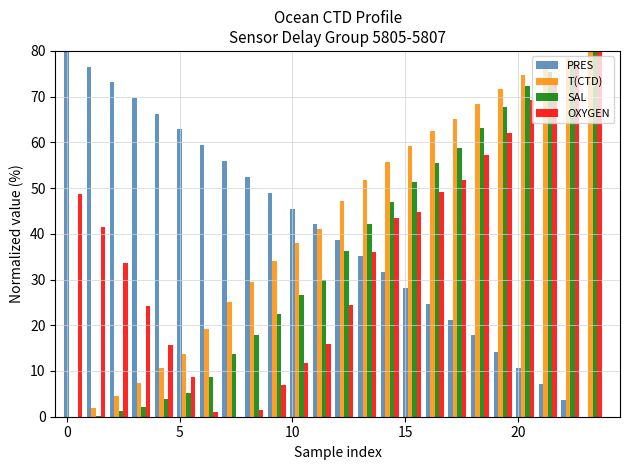

What is the sum of all OXYGEN values?

878.3